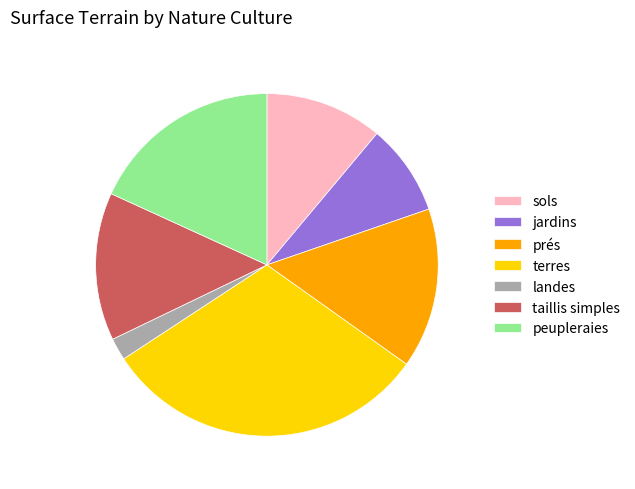

What is the ratio of the value at taillis simples to the value at terres?

0.5